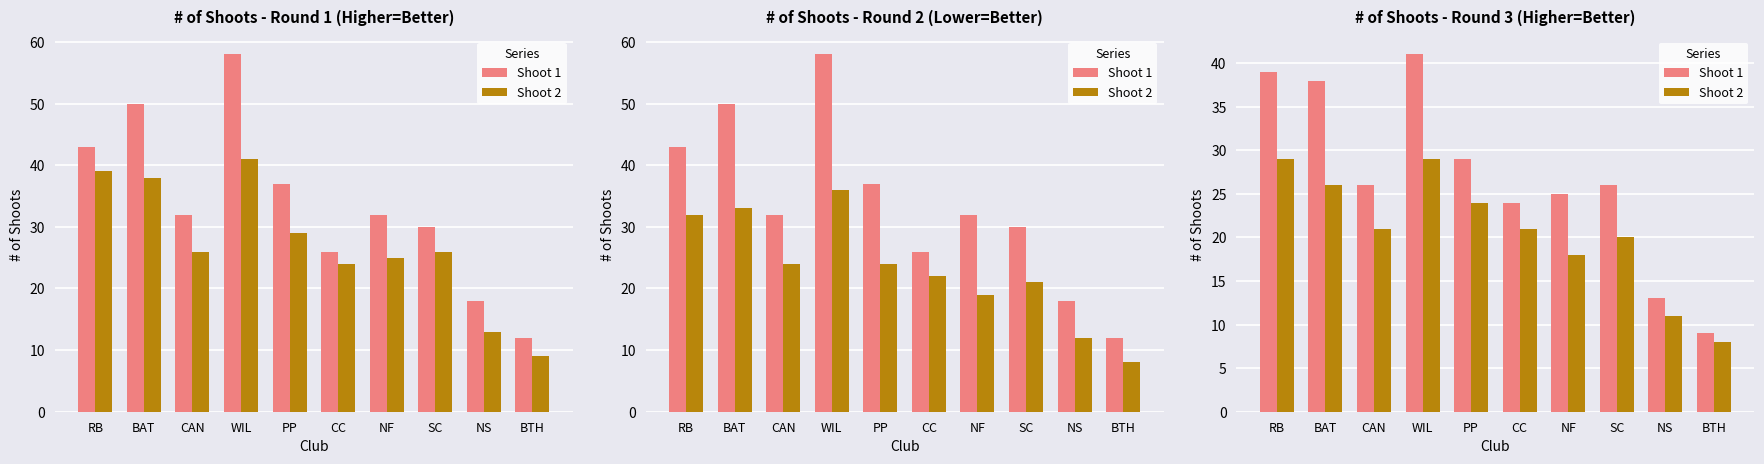

What is the highest value of the Shoot 1 series?

41